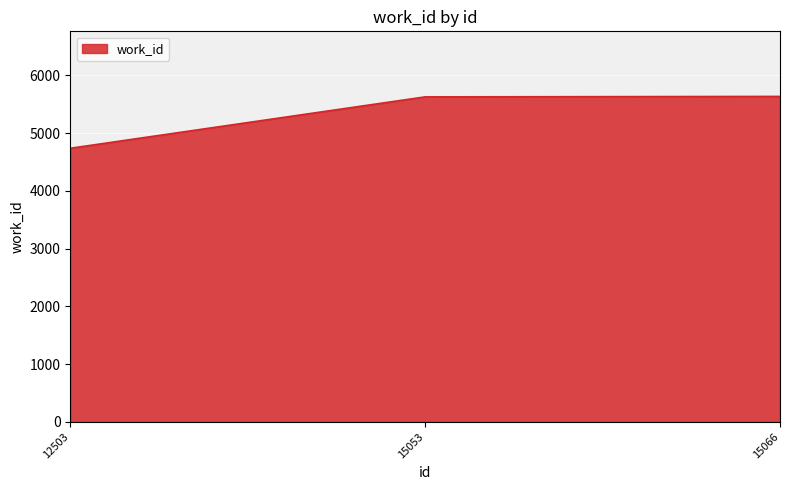

How many distinct data groups are displayed?

1